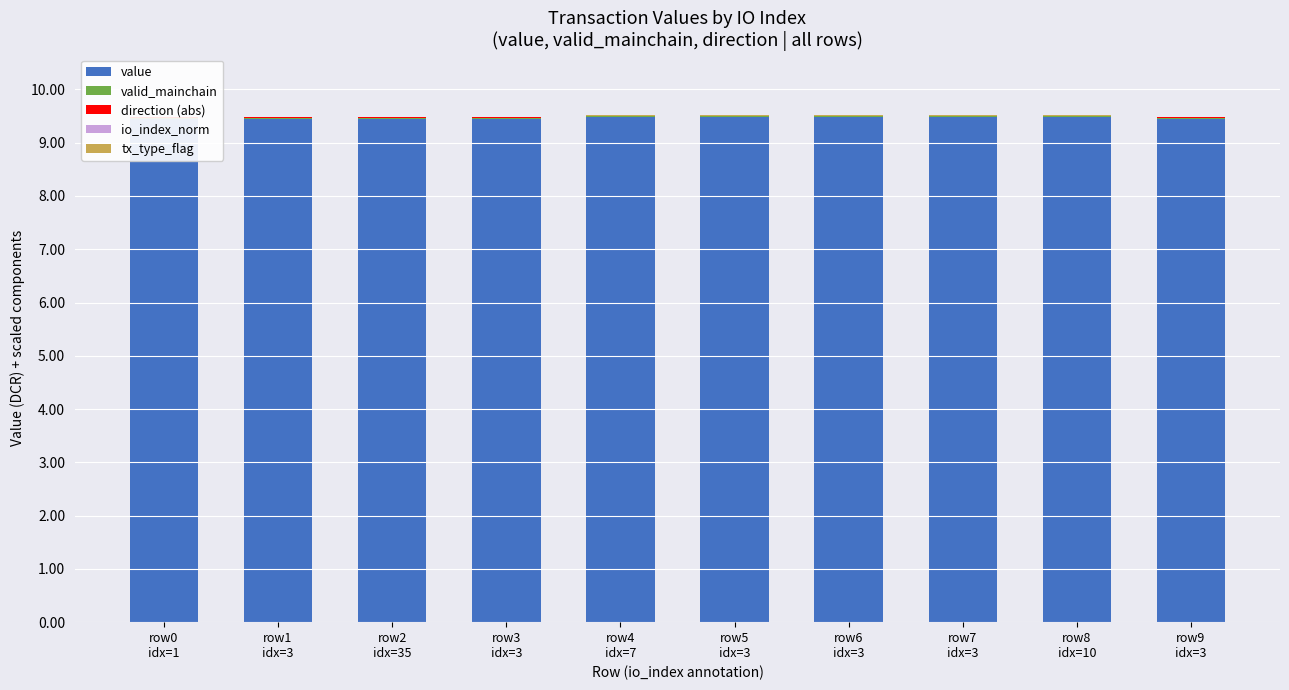

At which category is the sum across all series the highest?

row4
idx=7